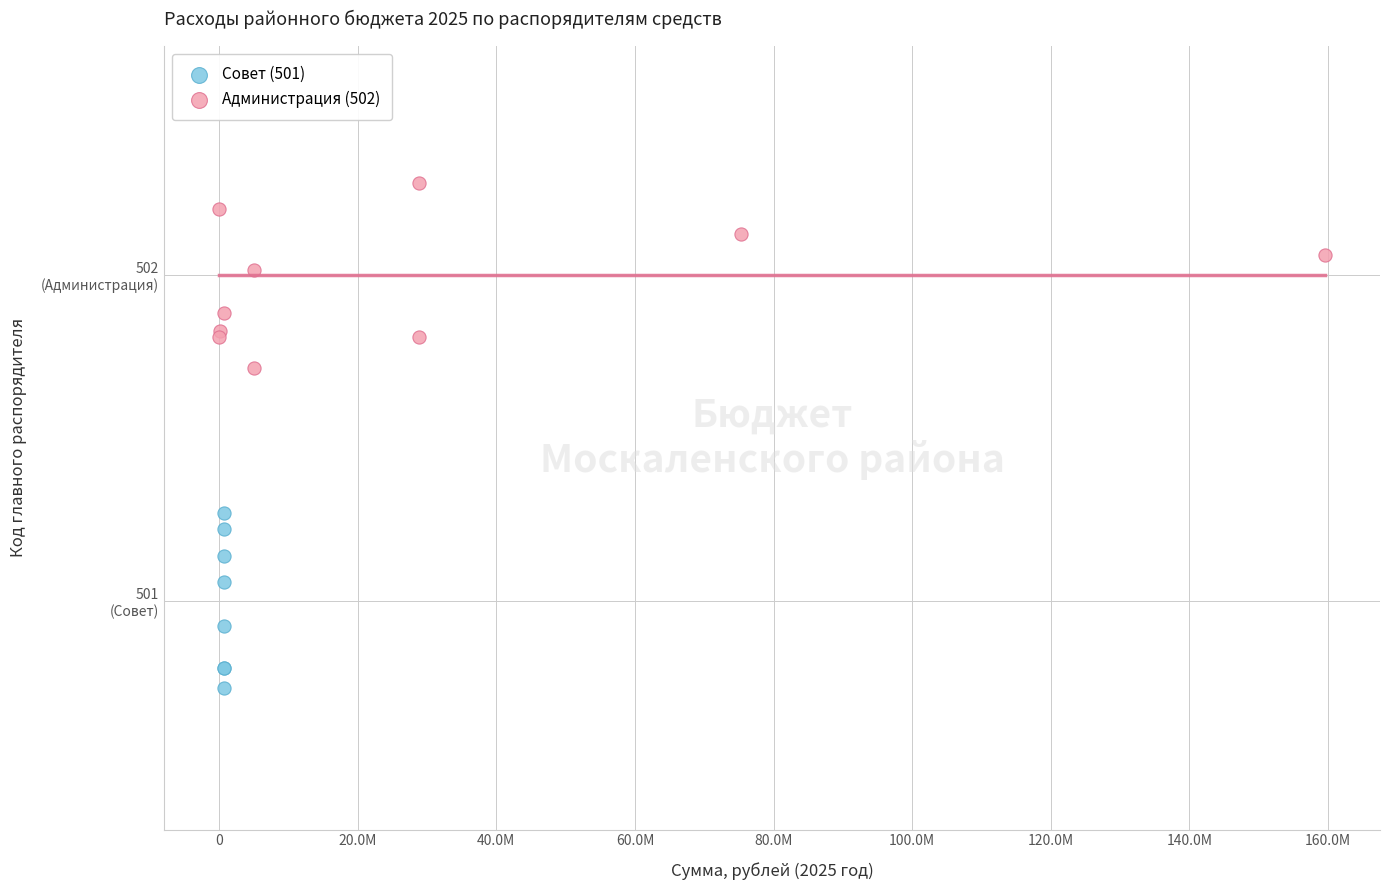

What are all the series names shown in the legend?

Совет (501), Администрация (502)